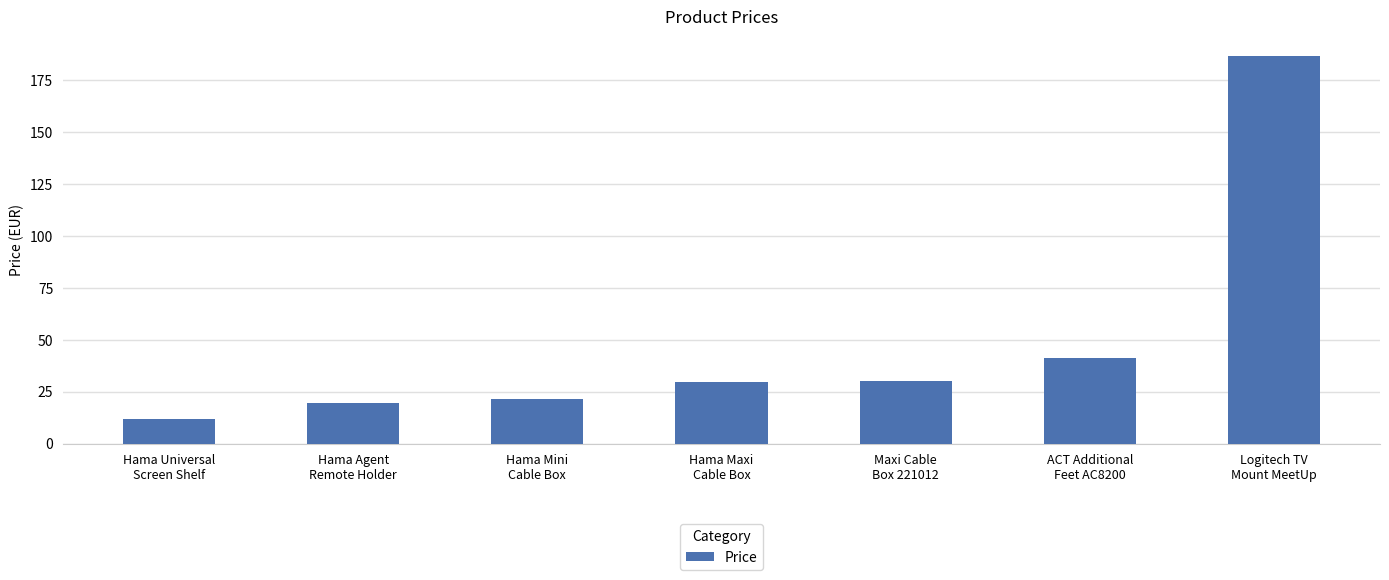

What is the minimum value shown in the chart?

11.7